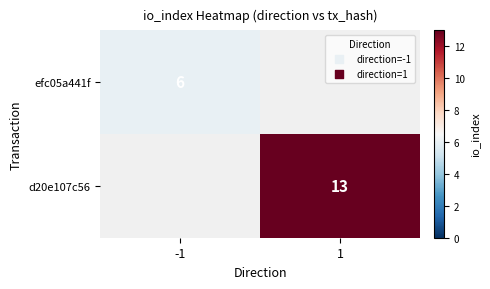

The d20e107c56 series shows 13 at 1. True or false?

True